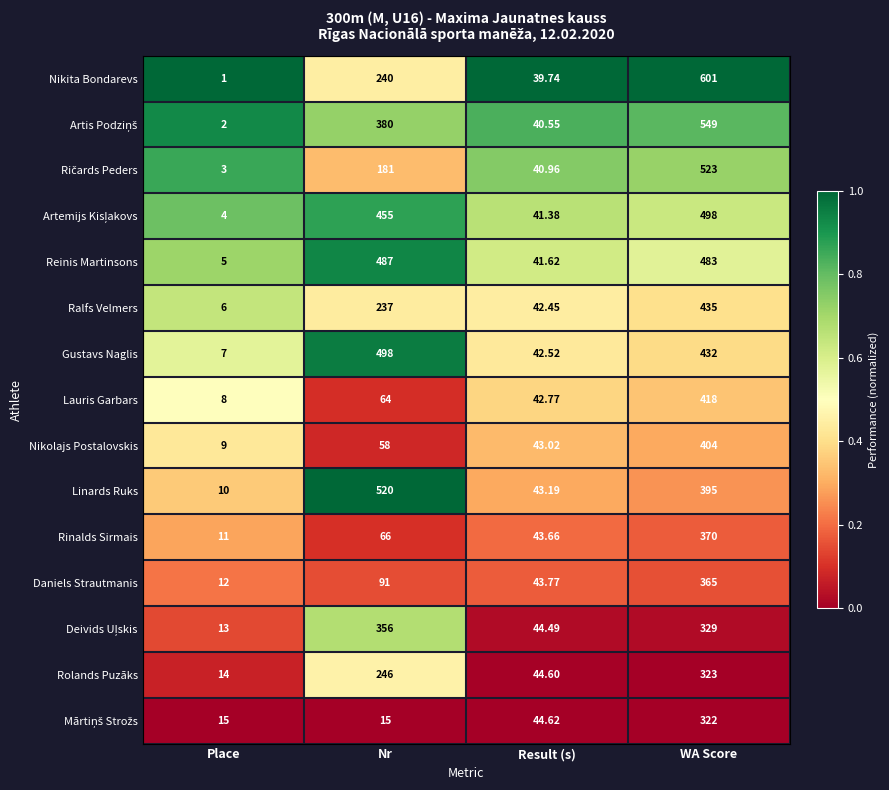

At which label does Linards Ruks first exceed 395?

Nr